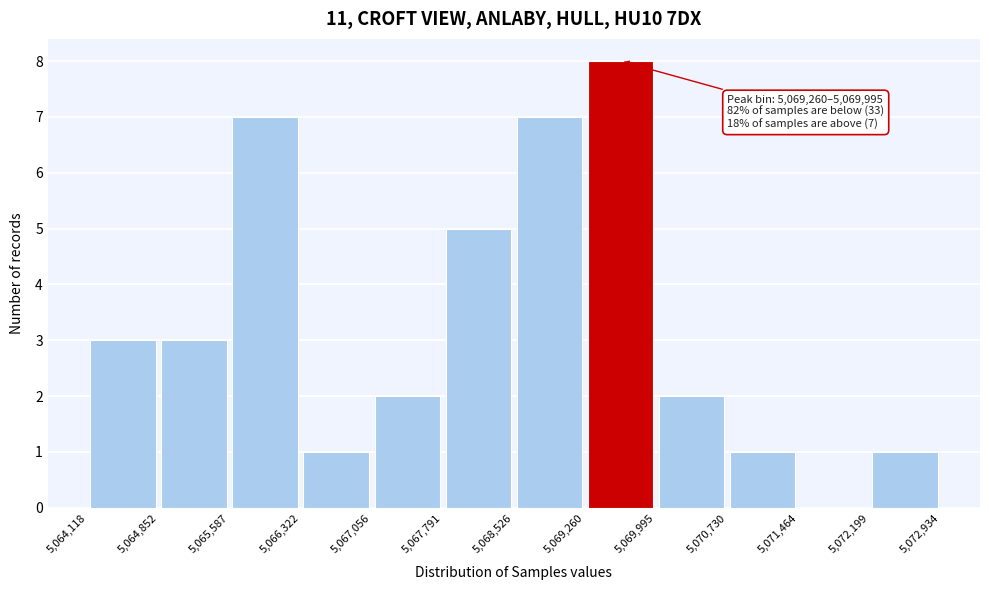

Which range on the x-axis has the tallest bar?

5,069,260 to 5,069,995